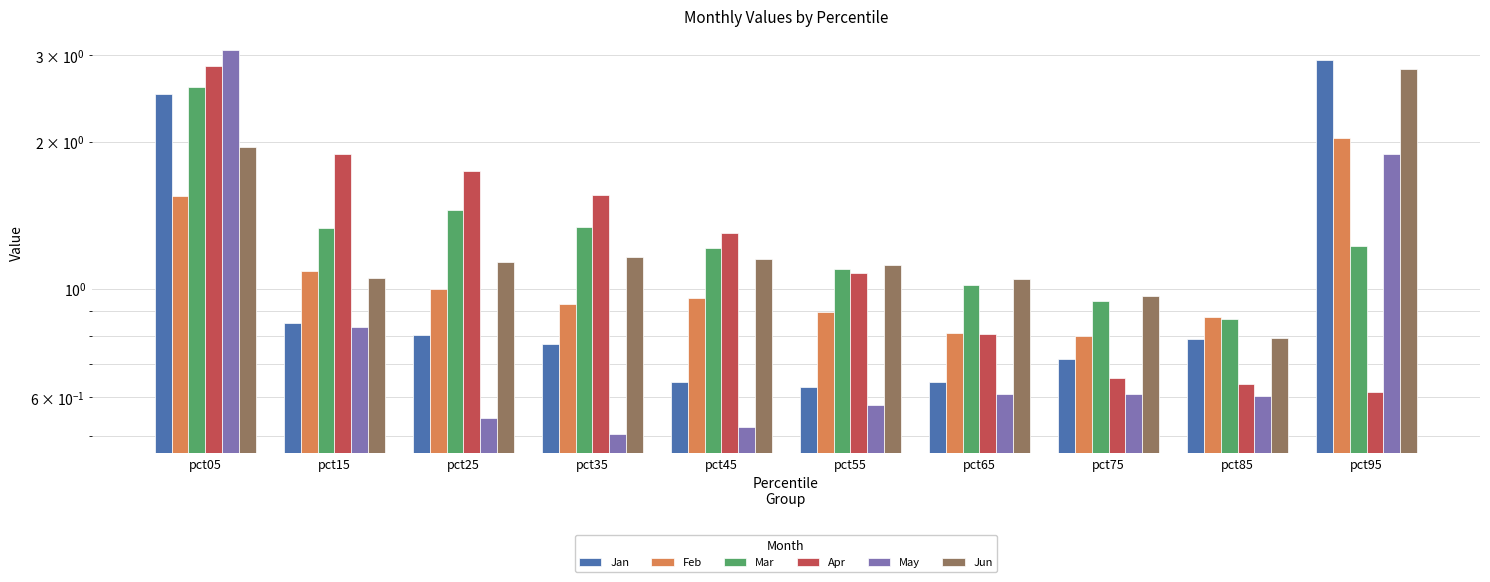

The value of Mar at pct85 is 0.9. True or false?

True